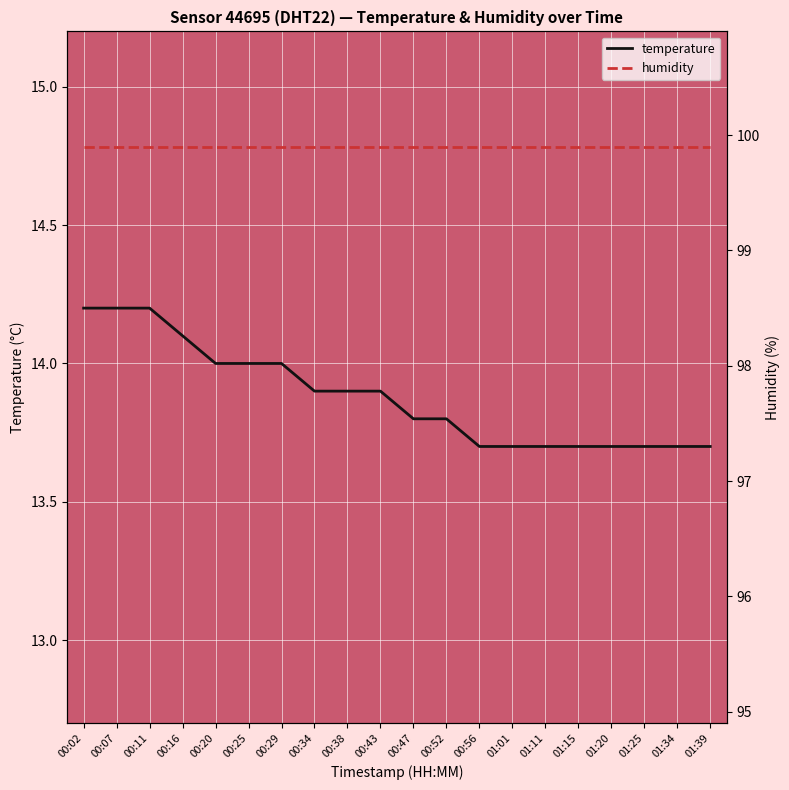

Which series has the widest spread of values?

temperature